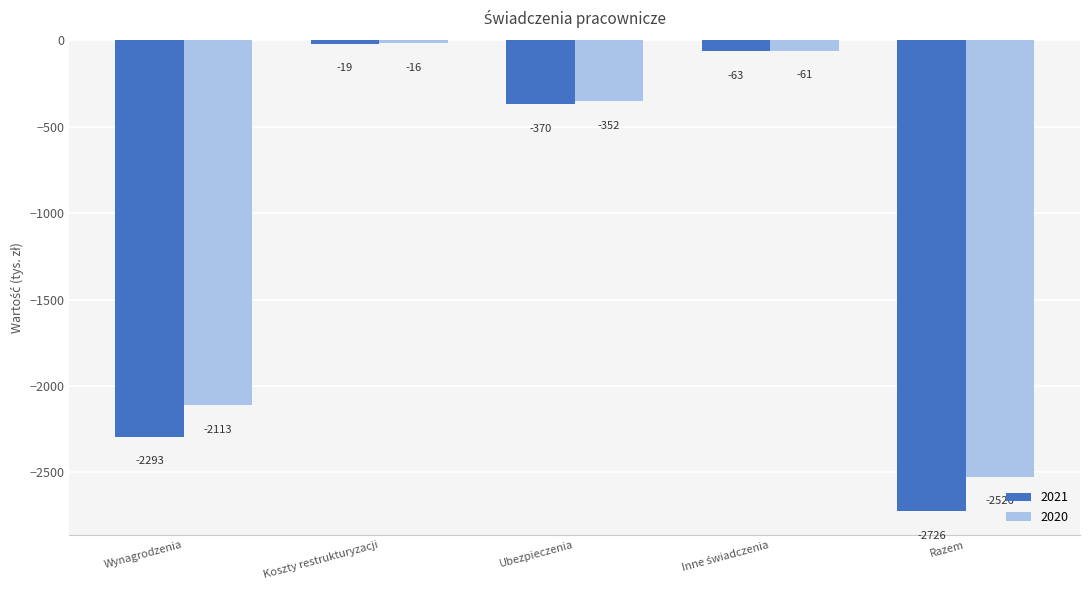

What is the spread (max minus min) of values at Koszty restrukturyzacji?

3